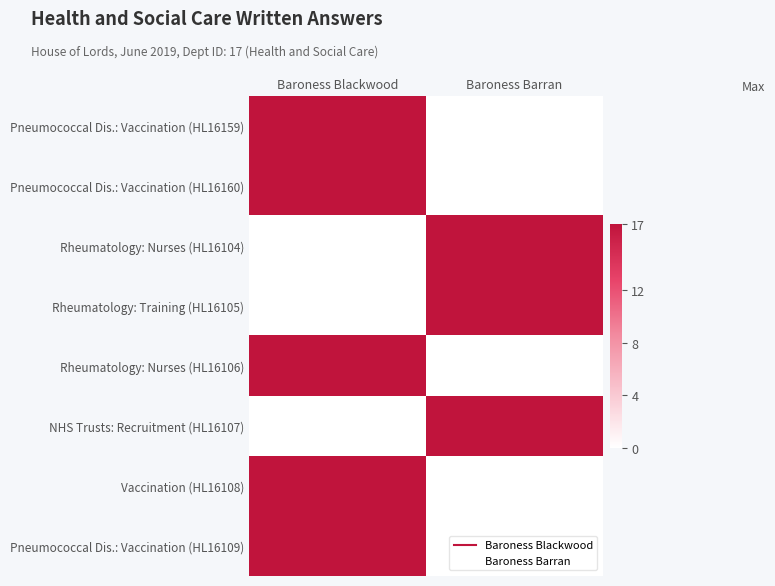

Reading left to right, transcribe all the data shown in this chart.

Pneumococcal Dis.: Vaccination (HL16159): Baroness Blackwood=17	Baroness Barran=0
Pneumococcal Dis.: Vaccination (HL16160): Baroness Blackwood=17	Baroness Barran=0
Rheumatology: Nurses (HL16104): Baroness Blackwood=0	Baroness Barran=17
Rheumatology: Training (HL16105): Baroness Blackwood=0	Baroness Barran=17
Rheumatology: Nurses (HL16106): Baroness Blackwood=17	Baroness Barran=0
NHS Trusts: Recruitment (HL16107): Baroness Blackwood=0	Baroness Barran=17
Vaccination (HL16108): Baroness Blackwood=17	Baroness Barran=0
Pneumococcal Dis.: Vaccination (HL16109): Baroness Blackwood=17	Baroness Barran=0